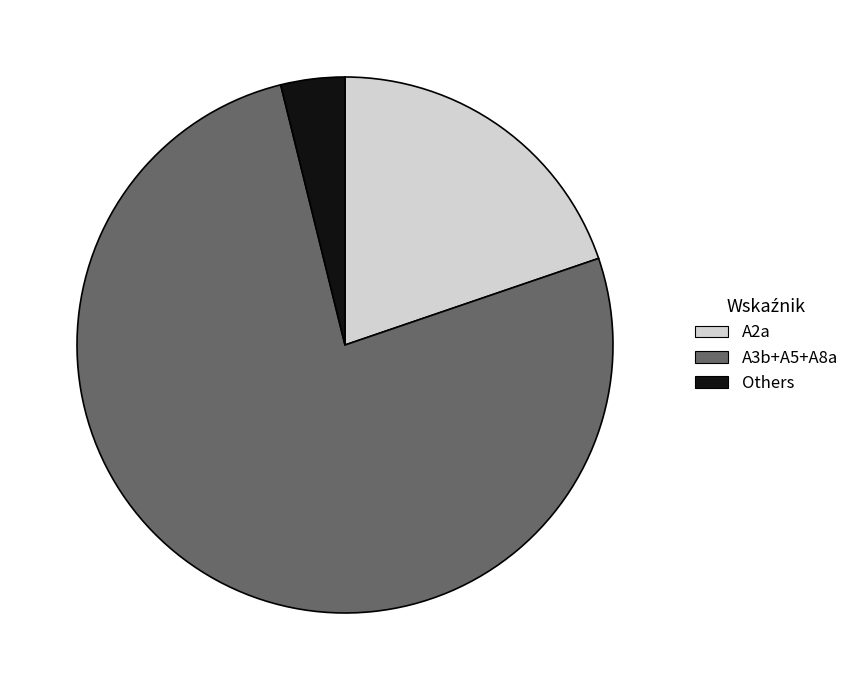

Is there any slice that represents more than half of the pie?

Yes